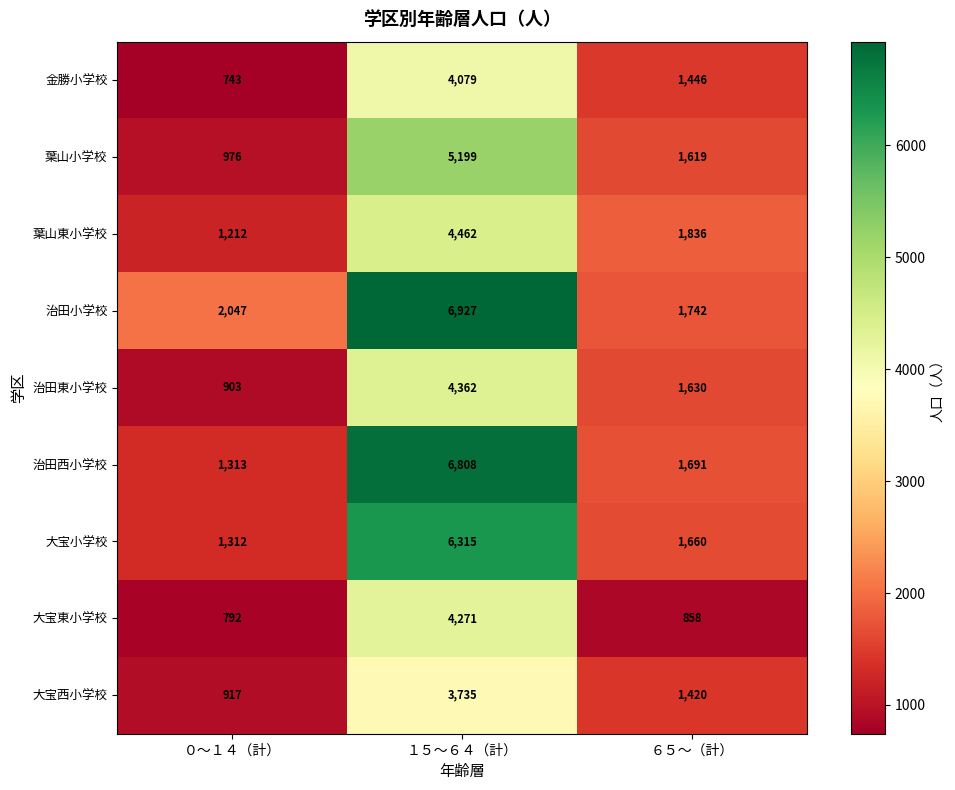

Is it true that 金勝小学校 equals 743 at ０～１４（計）?

True